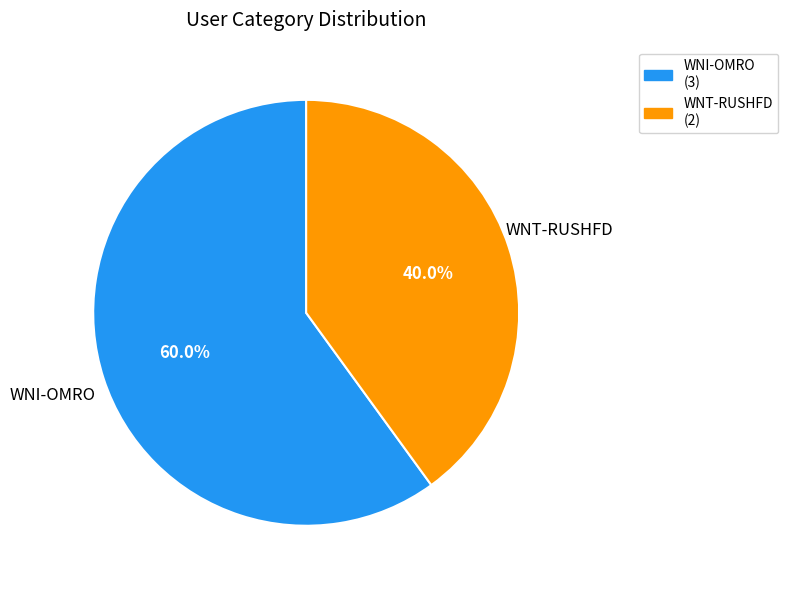

To the nearest percent, what is the combined percentage of WNT-RUSHFD and WNI-OMRO?

100%